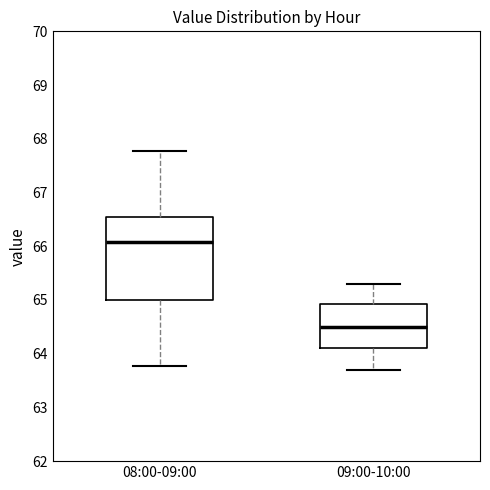

Reading left to right, transcribe this box plot: for each box, give where its median line is, the range the box spans, and where its two whiskers end, as read against the y-axis. The values are not printed on the chart, so give them approximately, as read against the axis.

08:00-09:00: median 66.1, box 65.0 to 66.5, whiskers 63.8 to 67.8
09:00-10:00: median 64.5, box 64.1 to 64.9, whiskers 63.7 to 65.3